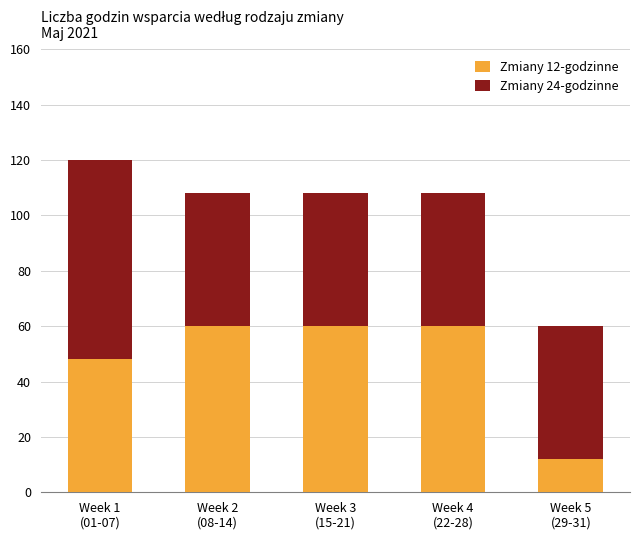

Reading left to right, list the values for the Zmiany 12-godzinne series.

48	60	60	60	12